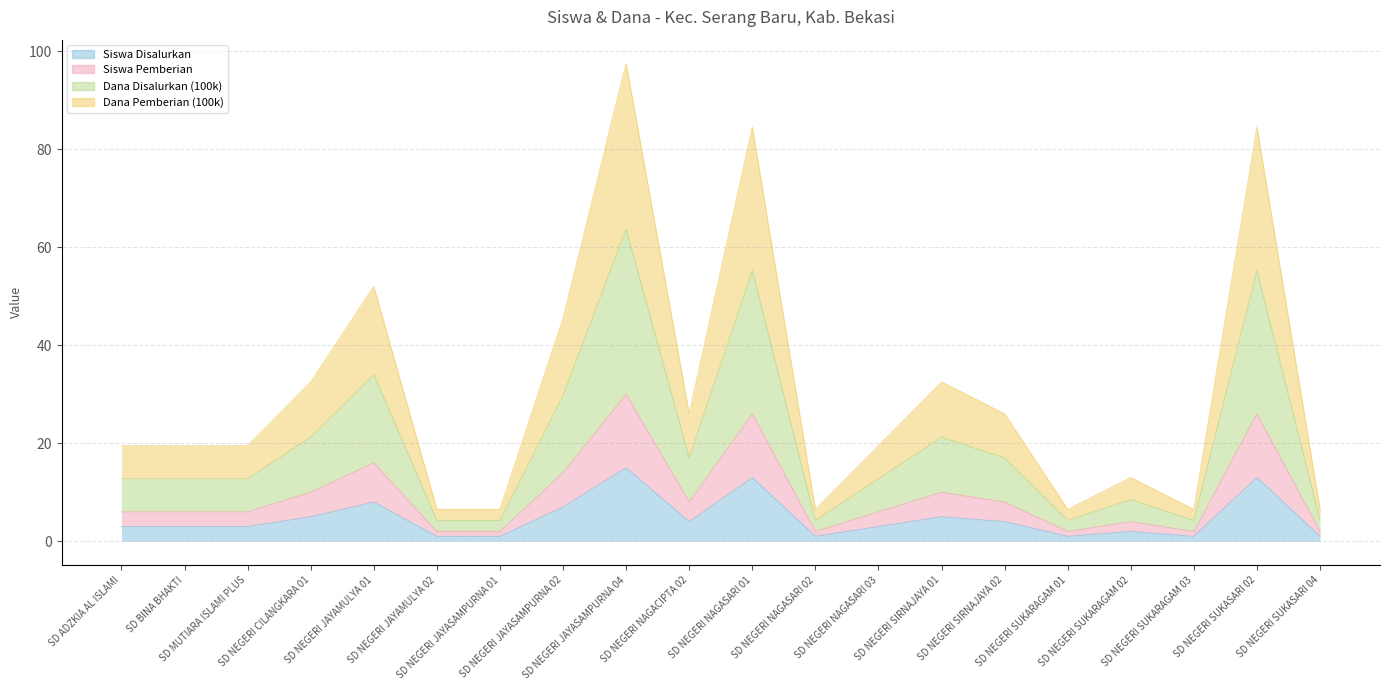

List the series in order of their peak value, lowest first.

Siswa Disalurkan, Siswa Pemberian, Dana Disalurkan (100k), Dana Pemberian (100k)